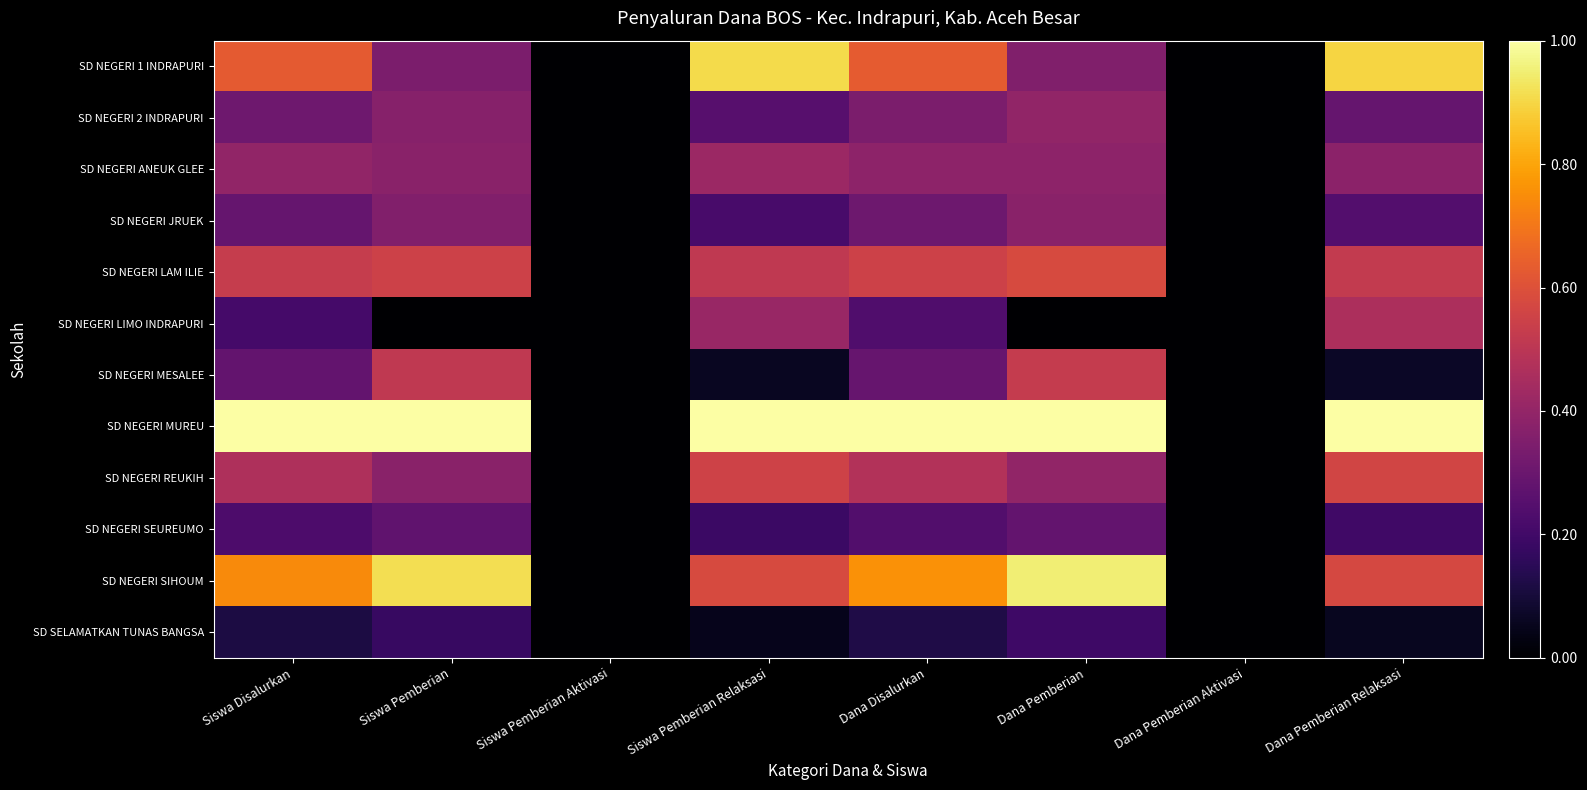

Reading left to right, extract all data points from this chart.

SD NEGERI 1 INDRAPURI: Siswa Disalurkan=0.6	Siswa Pemberian=0.3	Siswa Pemberian Aktivasi=0.0	Siswa Pemberian Relaksasi=0.9	Dana Disalurkan=0.6	Dana Pemberian=0.4	Dana Pemberian Aktivasi=0.0	Dana Pemberian Relaksasi=0.9
SD NEGERI 2 INDRAPURI: Siswa Disalurkan=0.3	Siswa Pemberian=0.4	Siswa Pemberian Aktivasi=0.0	Siswa Pemberian Relaksasi=0.3	Dana Disalurkan=0.3	Dana Pemberian=0.4	Dana Pemberian Aktivasi=0.0	Dana Pemberian Relaksasi=0.3
SD NEGERI ANEUK GLEE: Siswa Disalurkan=0.4	Siswa Pemberian=0.4	Siswa Pemberian Aktivasi=0.0	Siswa Pemberian Relaksasi=0.4	Dana Disalurkan=0.4	Dana Pemberian=0.4	Dana Pemberian Aktivasi=0.0	Dana Pemberian Relaksasi=0.4
SD NEGERI JRUEK: Siswa Disalurkan=0.3	Siswa Pemberian=0.4	Siswa Pemberian Aktivasi=0.0	Siswa Pemberian Relaksasi=0.2	Dana Disalurkan=0.3	Dana Pemberian=0.4	Dana Pemberian Aktivasi=0.0	Dana Pemberian Relaksasi=0.2
SD NEGERI LAM ILIE: Siswa Disalurkan=0.5	Siswa Pemberian=0.5	Siswa Pemberian Aktivasi=0.0	Siswa Pemberian Relaksasi=0.5	Dana Disalurkan=0.6	Dana Pemberian=0.6	Dana Pemberian Aktivasi=0.0	Dana Pemberian Relaksasi=0.5
SD NEGERI LIMO INDRAPURI: Siswa Disalurkan=0.2	Siswa Pemberian=0.0	Siswa Pemberian Aktivasi=0.0	Siswa Pemberian Relaksasi=0.4	Dana Disalurkan=0.2	Dana Pemberian=0.0	Dana Pemberian Aktivasi=0.0	Dana Pemberian Relaksasi=0.5
SD NEGERI MESALEE: Siswa Disalurkan=0.3	Siswa Pemberian=0.5	Siswa Pemberian Aktivasi=0.0	Siswa Pemberian Relaksasi=0.1	Dana Disalurkan=0.3	Dana Pemberian=0.5	Dana Pemberian Aktivasi=0.0	Dana Pemberian Relaksasi=0.1
SD NEGERI MUREU: Siswa Disalurkan=1.0	Siswa Pemberian=1.0	Siswa Pemberian Aktivasi=0.0	Siswa Pemberian Relaksasi=1.0	Dana Disalurkan=1.0	Dana Pemberian=1.0	Dana Pemberian Aktivasi=0.0	Dana Pemberian Relaksasi=1.0
SD NEGERI REUKIH: Siswa Disalurkan=0.5	Siswa Pemberian=0.4	Siswa Pemberian Aktivasi=0.0	Siswa Pemberian Relaksasi=0.6	Dana Disalurkan=0.5	Dana Pemberian=0.4	Dana Pemberian Aktivasi=0.0	Dana Pemberian Relaksasi=0.6
SD NEGERI SEUREUMO: Siswa Disalurkan=0.2	Siswa Pemberian=0.3	Siswa Pemberian Aktivasi=0.0	Siswa Pemberian Relaksasi=0.2	Dana Disalurkan=0.2	Dana Pemberian=0.3	Dana Pemberian Aktivasi=0.0	Dana Pemberian Relaksasi=0.2
SD NEGERI SIHOUM: Siswa Disalurkan=0.7	Siswa Pemberian=0.9	Siswa Pemberian Aktivasi=0.0	Siswa Pemberian Relaksasi=0.6	Dana Disalurkan=0.8	Dana Pemberian=0.9	Dana Pemberian Aktivasi=0.0	Dana Pemberian Relaksasi=0.6
SD SELAMATKAN TUNAS BANGSA: Siswa Disalurkan=0.1	Siswa Pemberian=0.2	Siswa Pemberian Aktivasi=0.0	Siswa Pemberian Relaksasi=0.1	Dana Disalurkan=0.1	Dana Pemberian=0.2	Dana Pemberian Aktivasi=0.0	Dana Pemberian Relaksasi=0.1